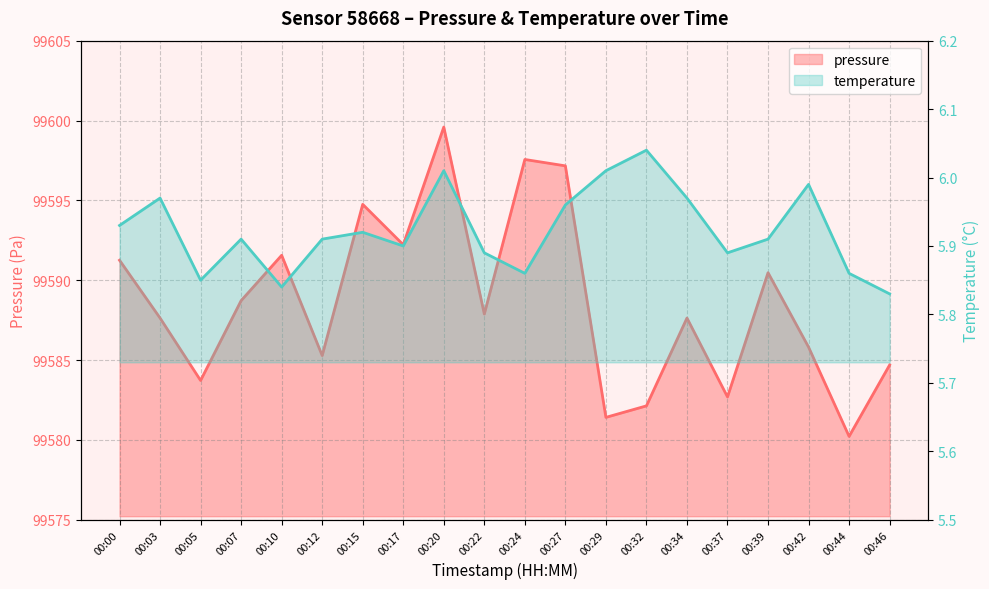

Does the chart display data point markers on the line(s)?

No